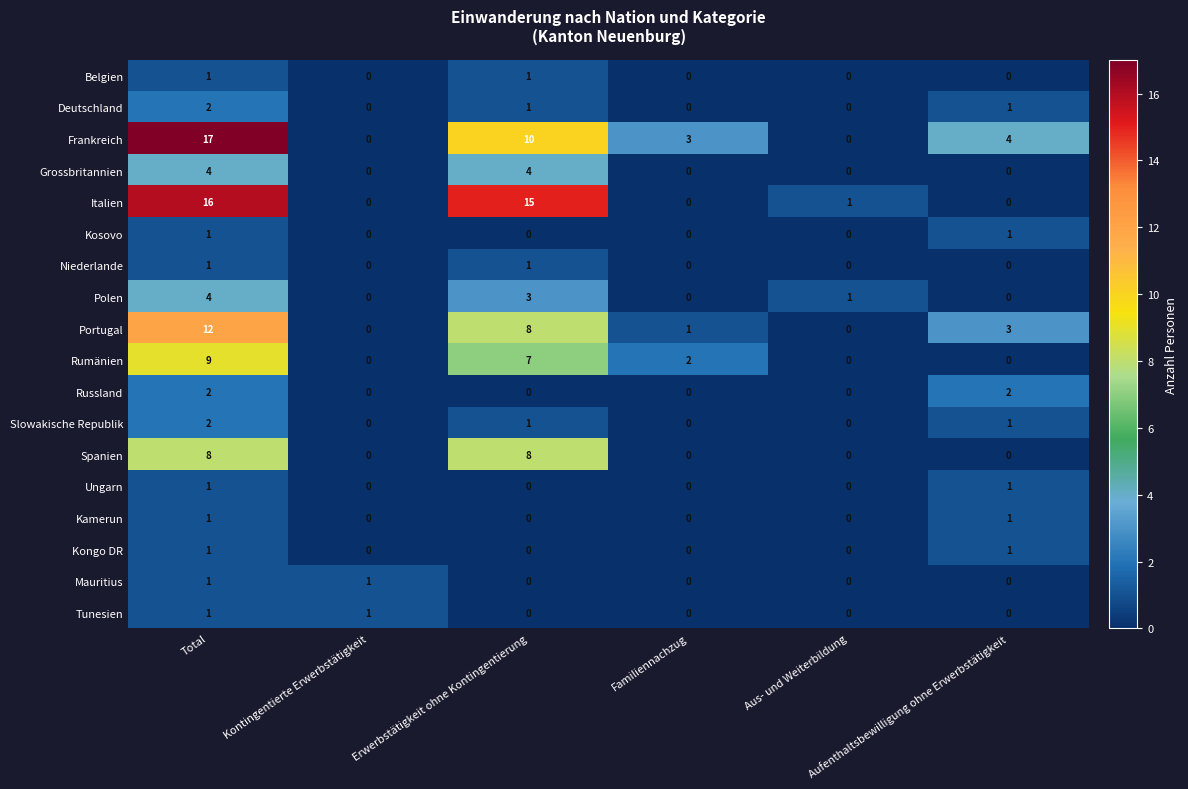

What is the greatest value displayed?

17